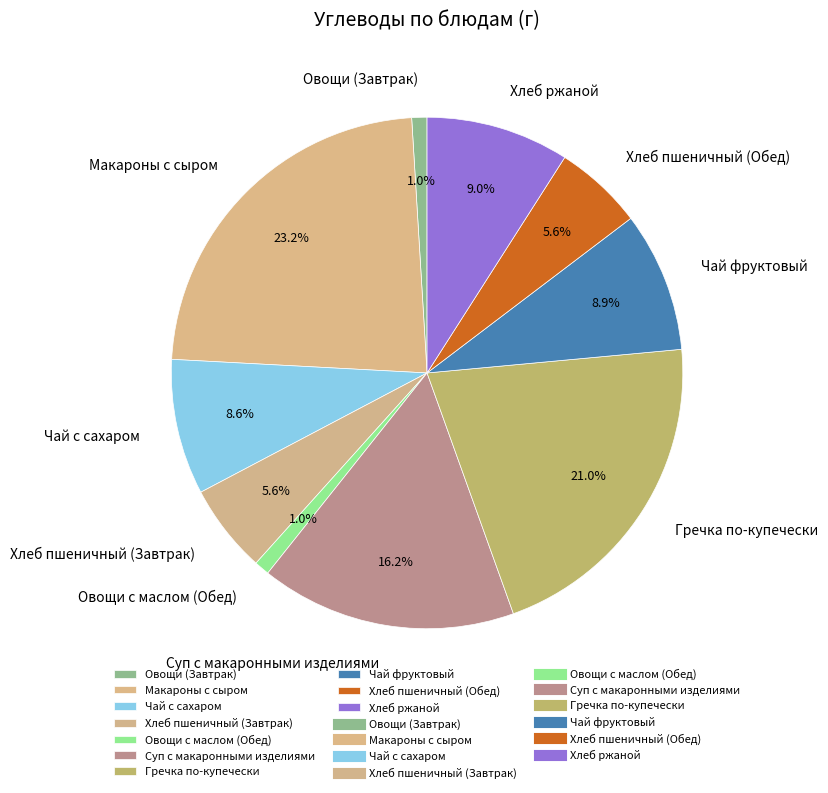

What percentage is the Суп с макаронными изделиями slice, to the nearest percent?

16%